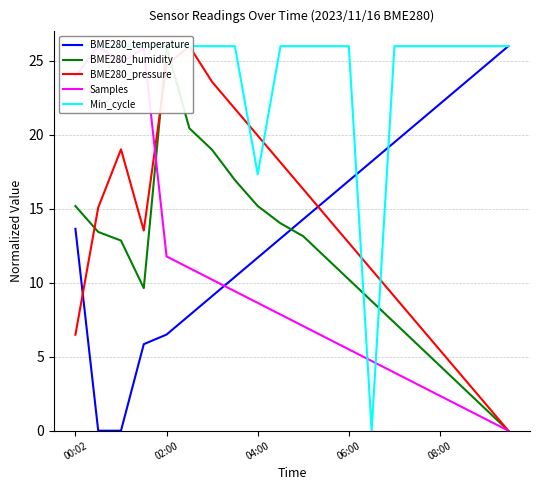

True or false: BME280_temperature has more than 1 interior local peaks.

False